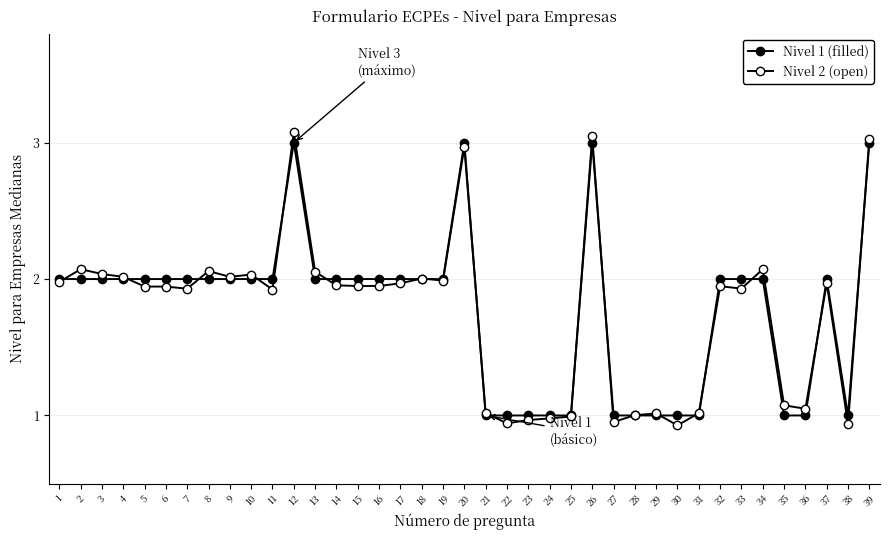

The value of Nivel 1 (filled) at 16 is 2.0. True or false?

True